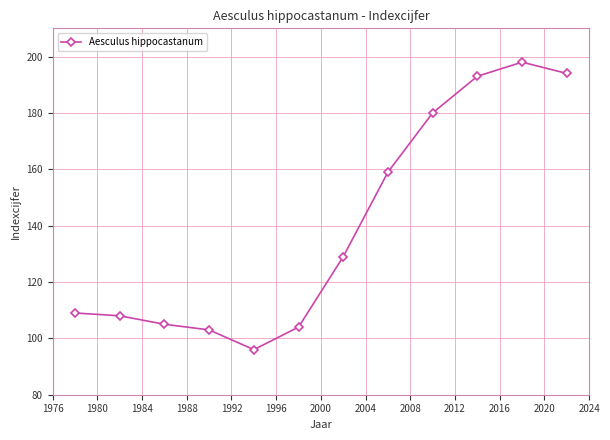

What is the greatest value displayed?

198